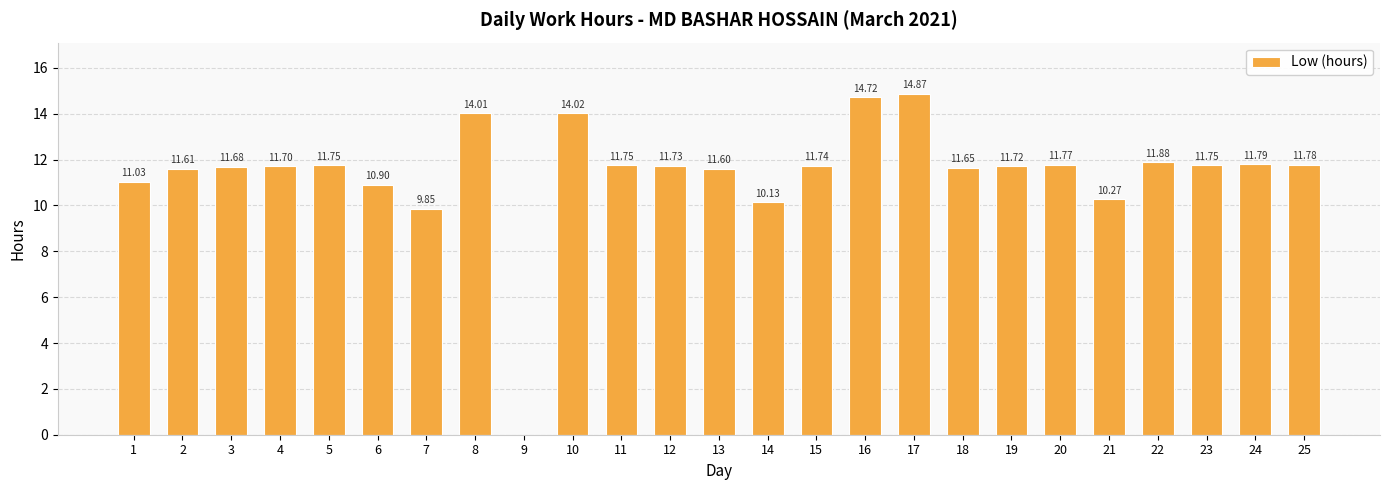

Between 6 and 25, which is larger?

25